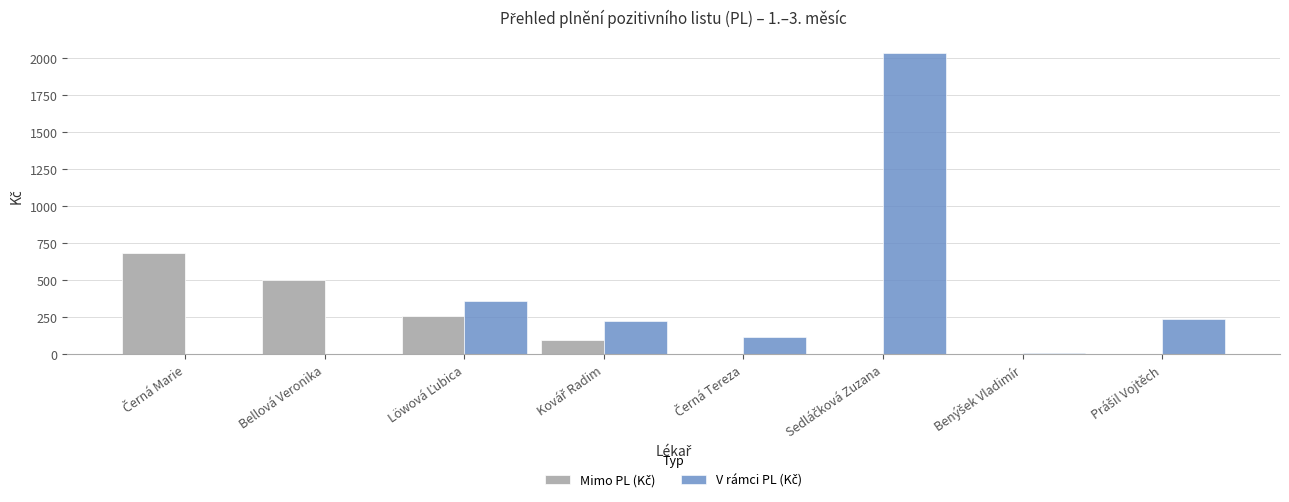

What is the greatest value displayed?

2035.8